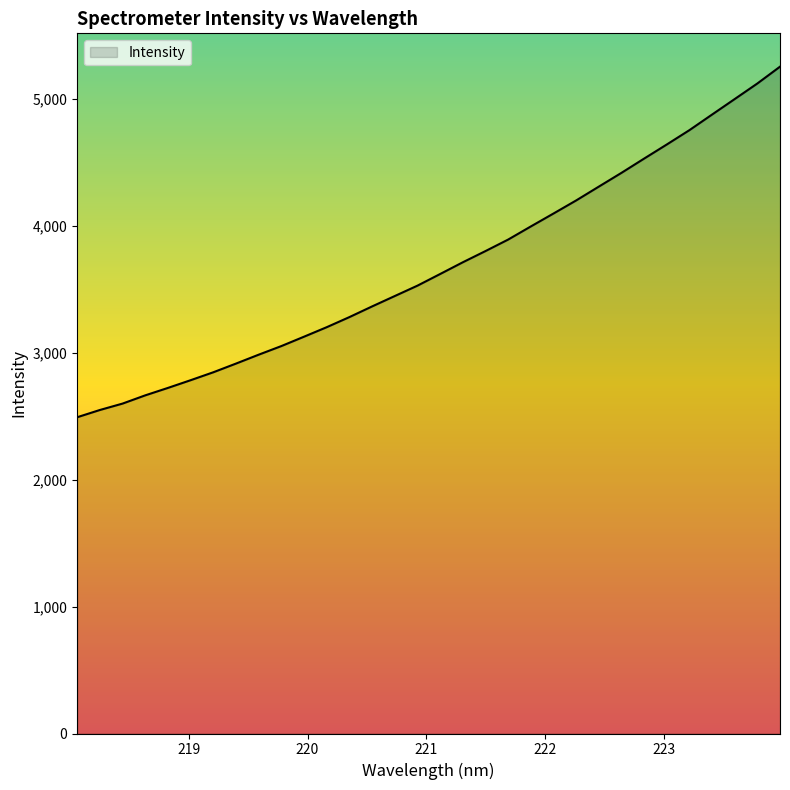

Count the number of categories in the chart.

32